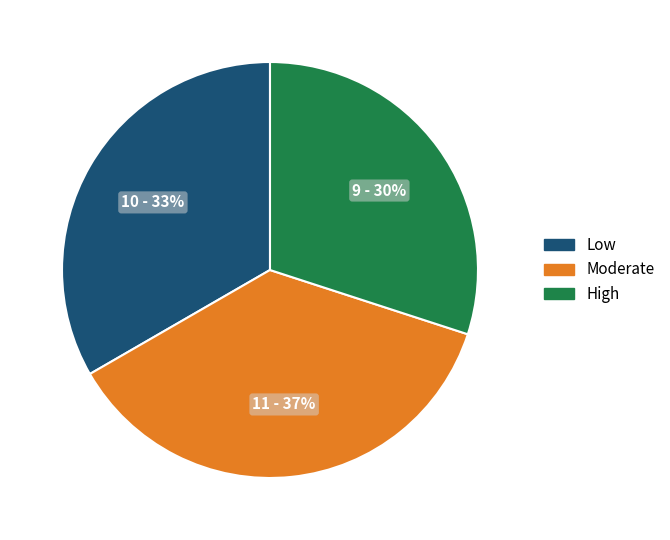

To the nearest percent, what is the average slice percentage?

33%